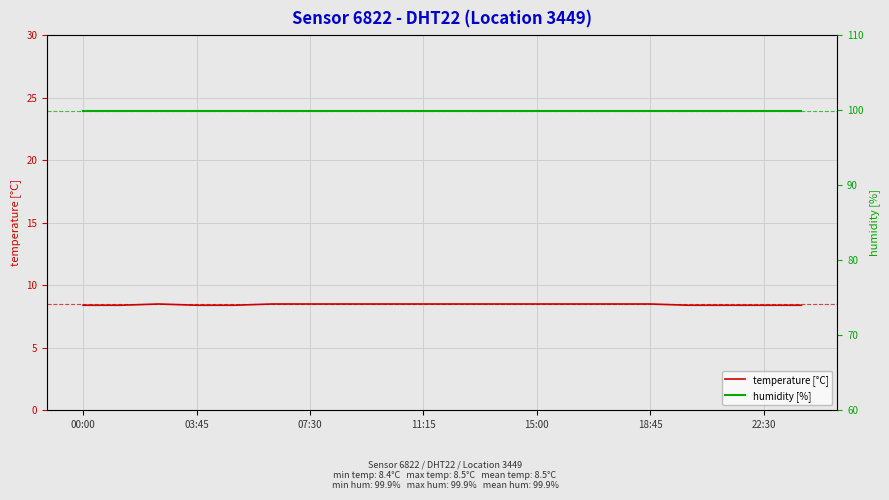

List the series in order of their overall mean, highest first.

humidity [%], temperature [°C]